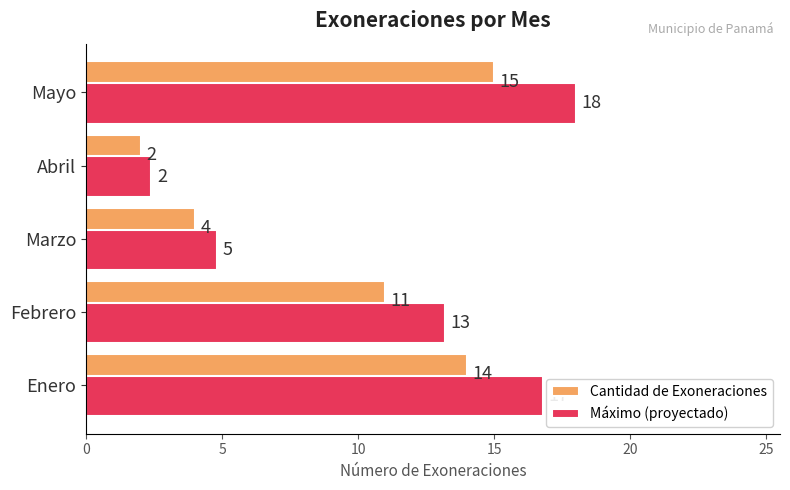

Which category has the highest value in the Cantidad de Exoneraciones series?

Mayo